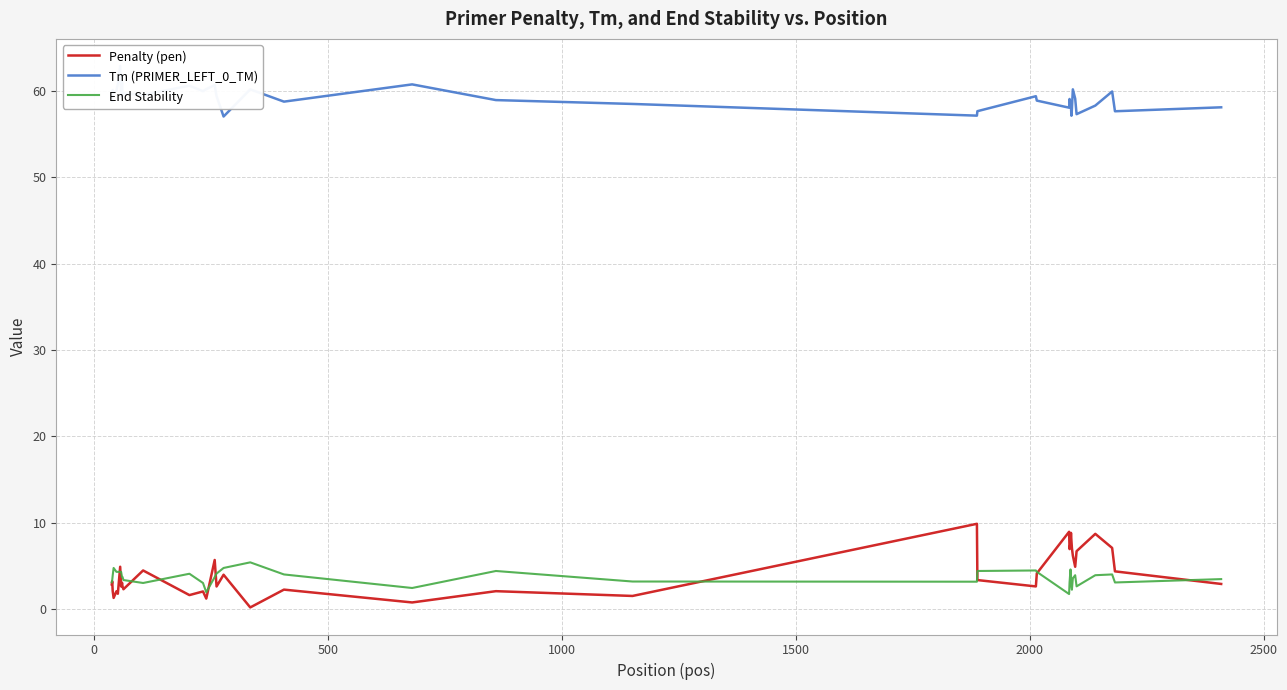

What is the maximum value for Penalty (pen)?

9.9